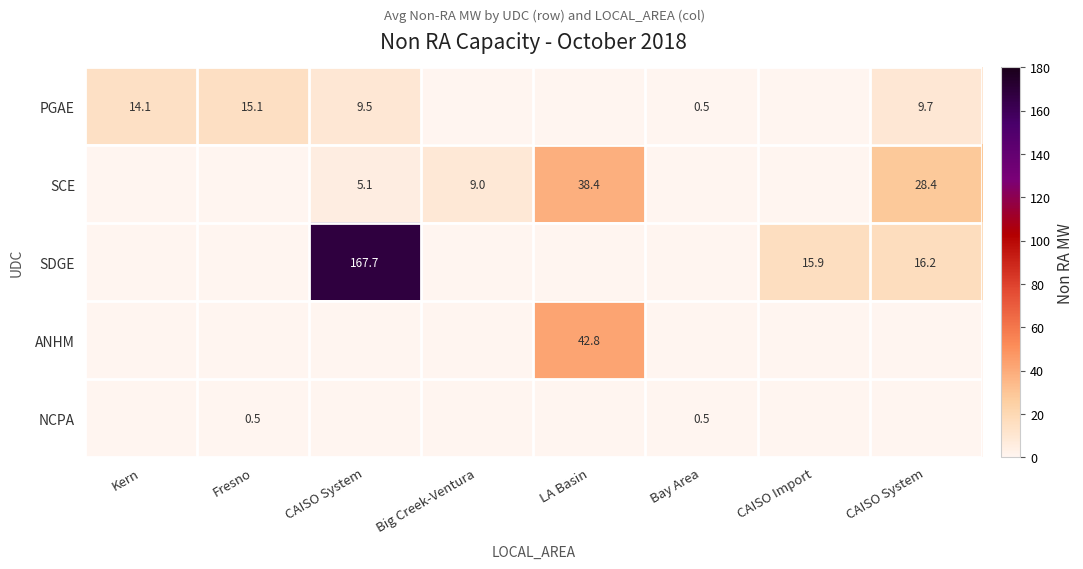

At which category is the sum across all series the highest?

CAISO System